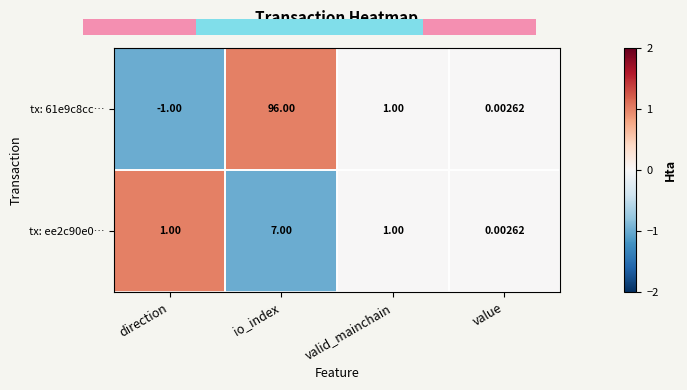

Which label corresponds to the largest value in the chart?

io_index